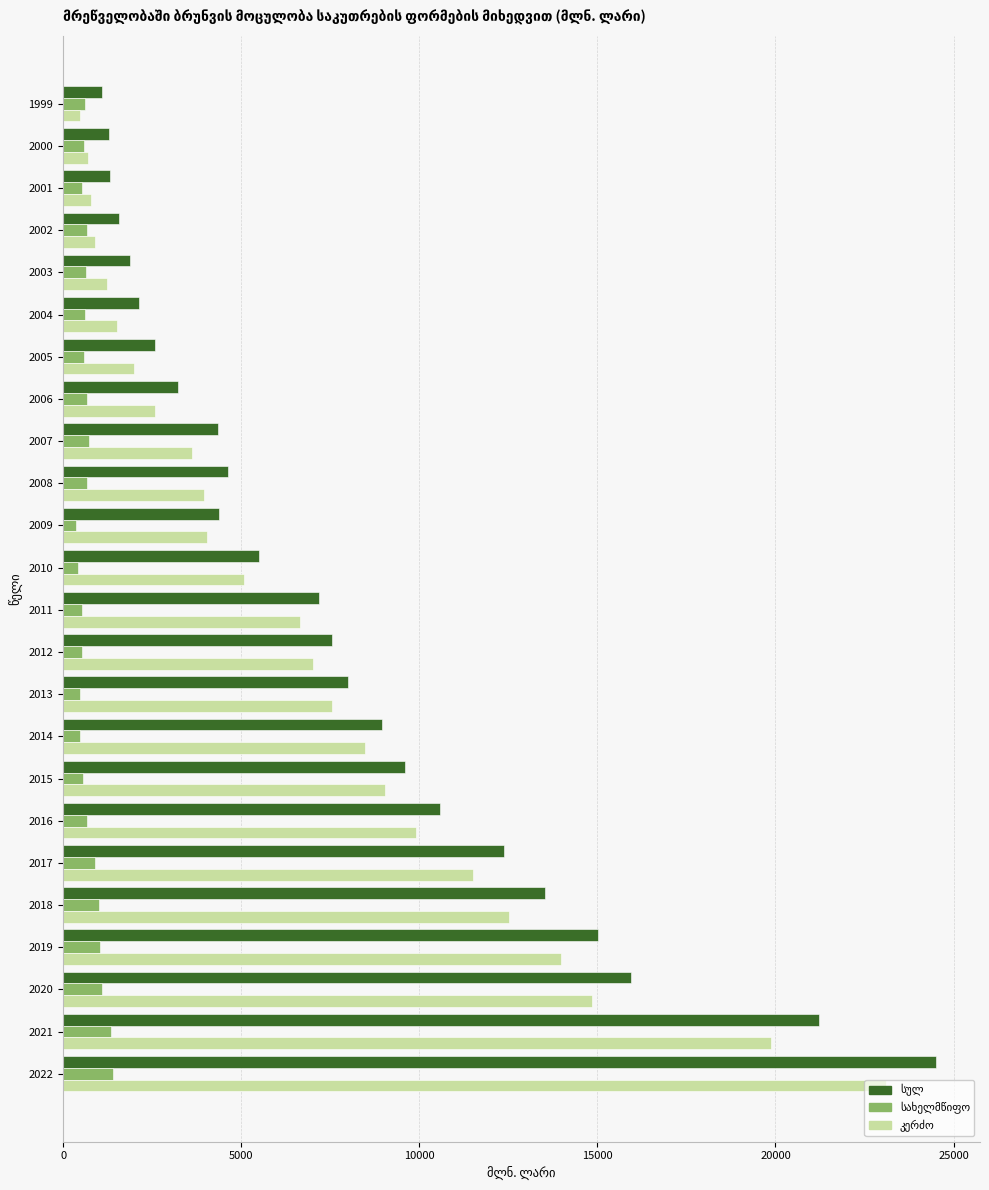

What is the maximum value shown in the chart?

24517.0